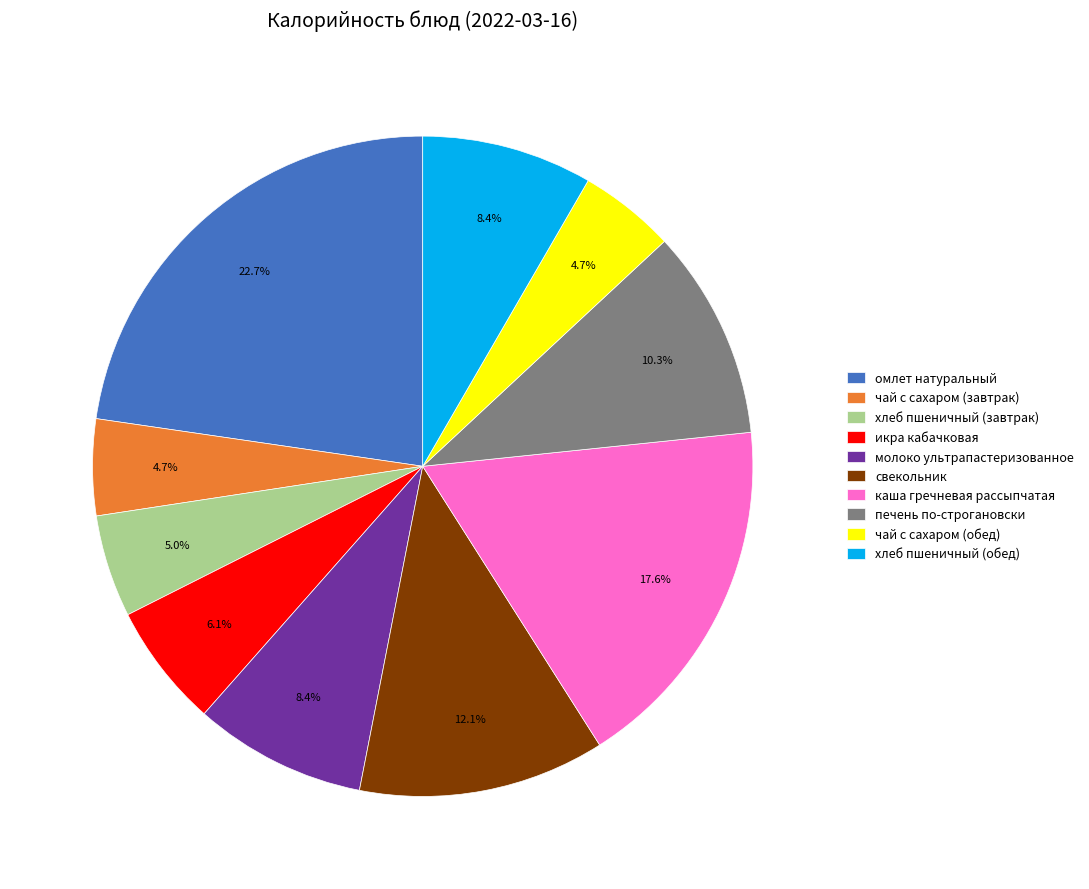

Which slice is the largest?

омлет натуральный